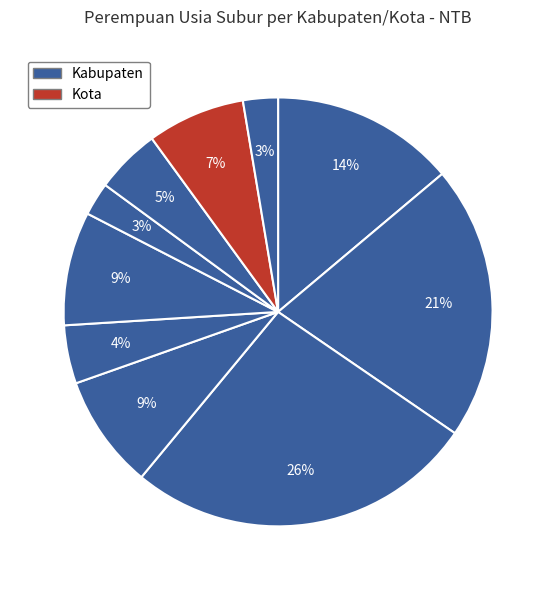

How many segments does this pie chart have?

10